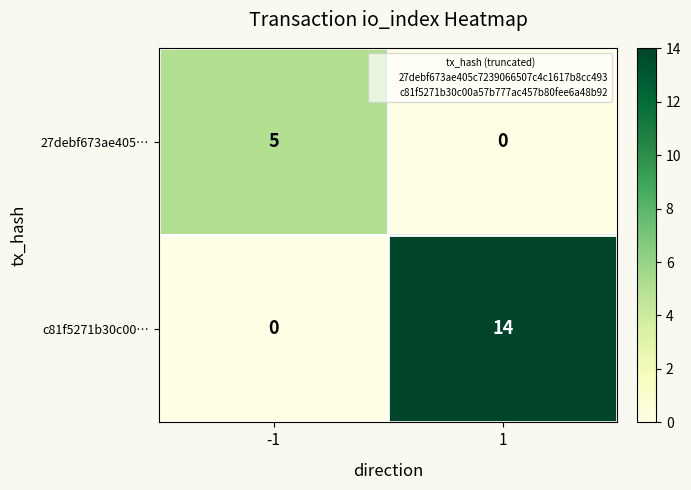

Which series has the largest total across all categories?

c81f5271b30c00…